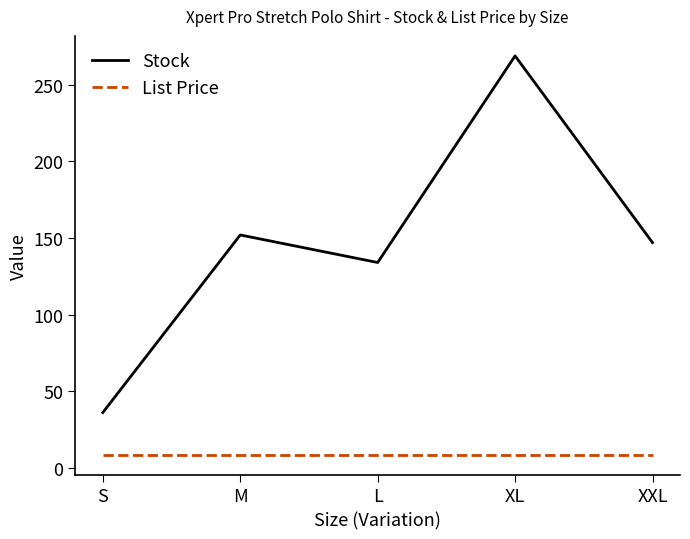

Where is Stock nearest to the value 152?

M